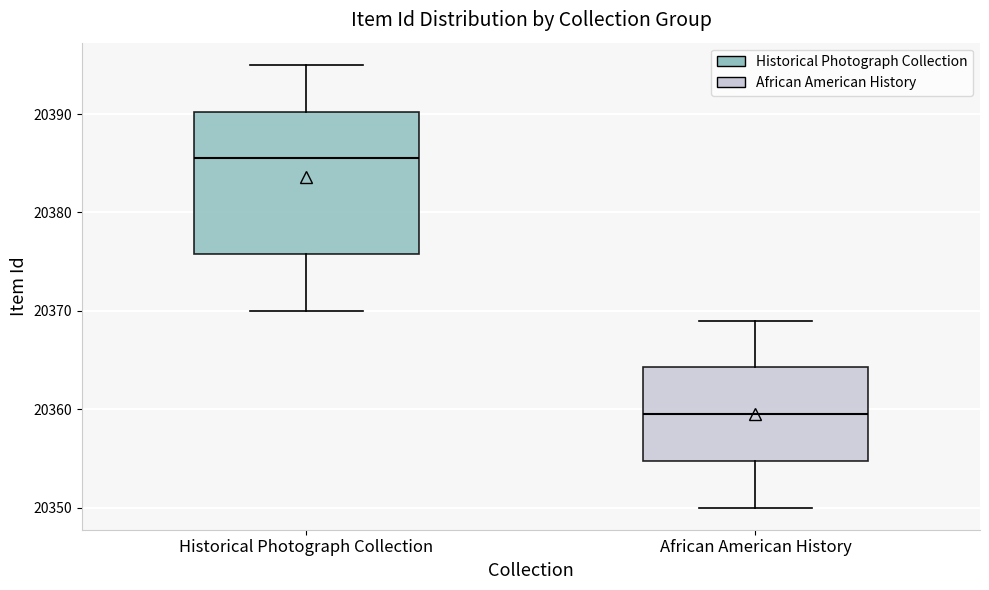

Reading left to right, read every box against the y-axis: the position of its median line, the range the box covers, and the ends of its whiskers. The values are not printed on the chart, so give them approximately, as read against the axis.

Historical Photograph Collection: median 20386, box 20376 to 20390, whiskers 20370 to 20395
African American History: median 20360, box 20355 to 20364, whiskers 20350 to 20369